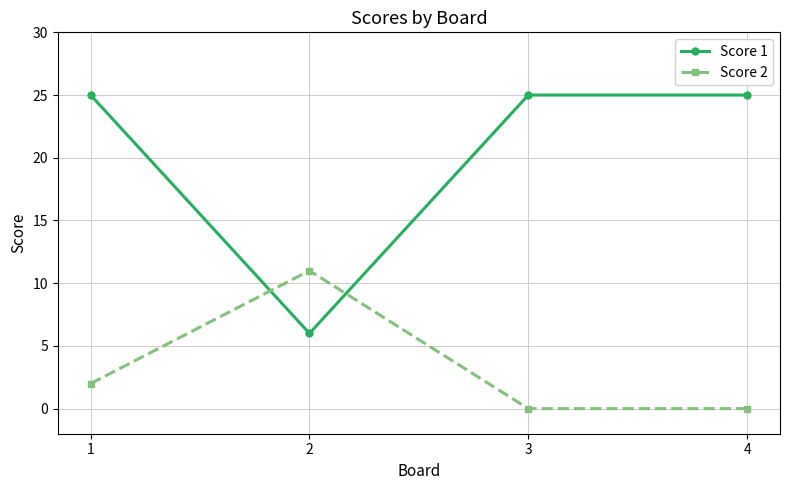

How many Score 2 values are between 0 and 11?

4